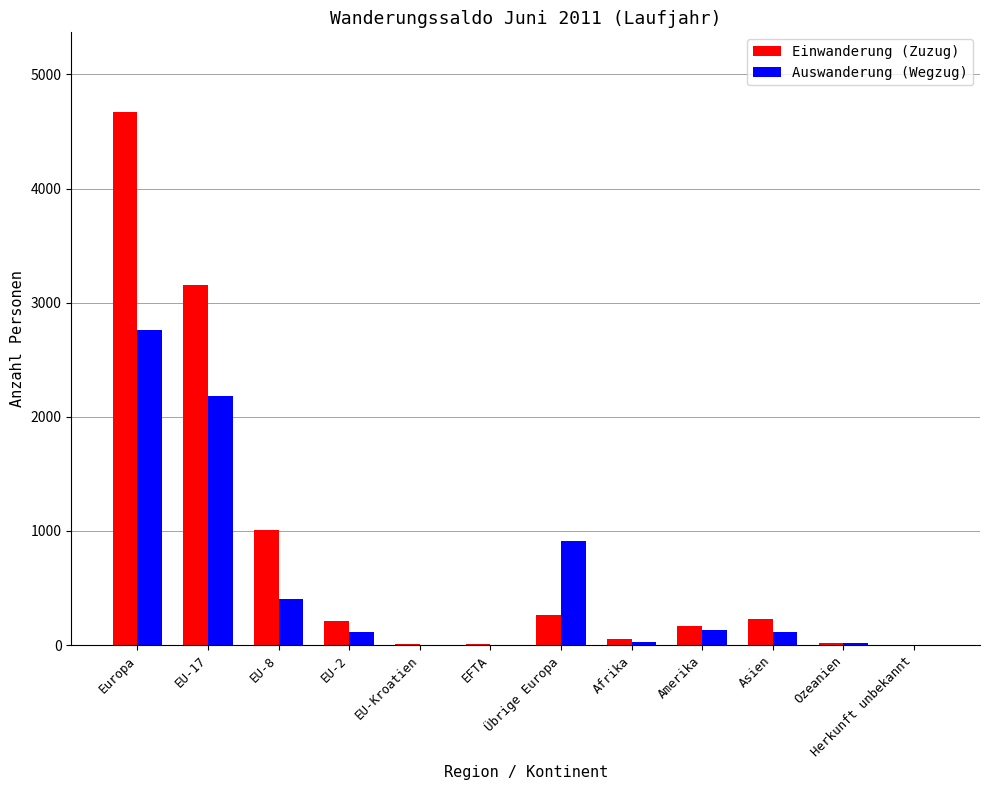

What is the sum of all Einwanderung (Zuzug) values?

9807